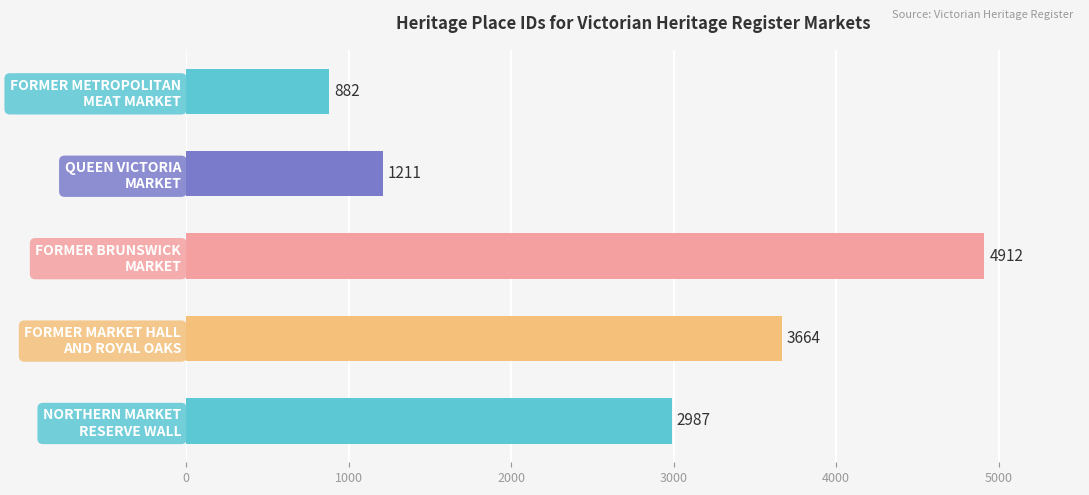

How many data points are less than 2987?

2